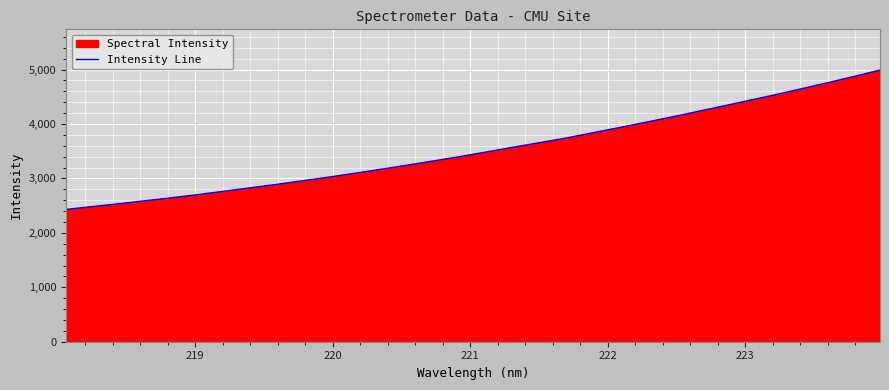

What is the difference between the maximum and minimum values?

2560.3